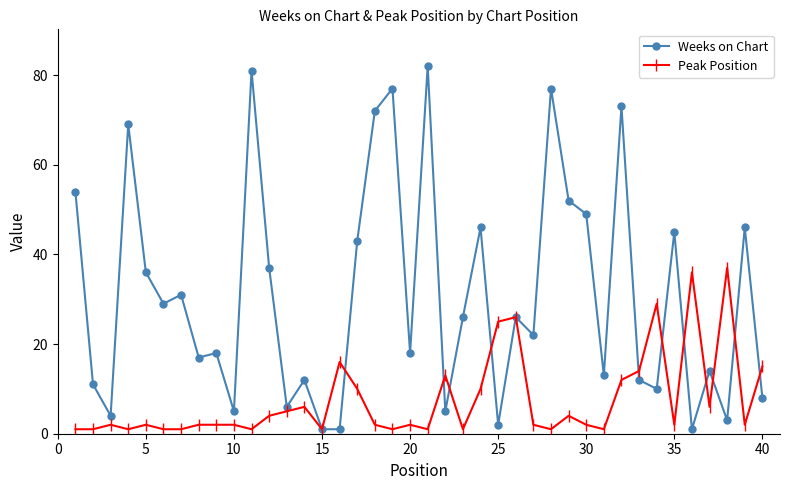

List the series in order of their overall mean, highest first.

Weeks on Chart, Peak Position